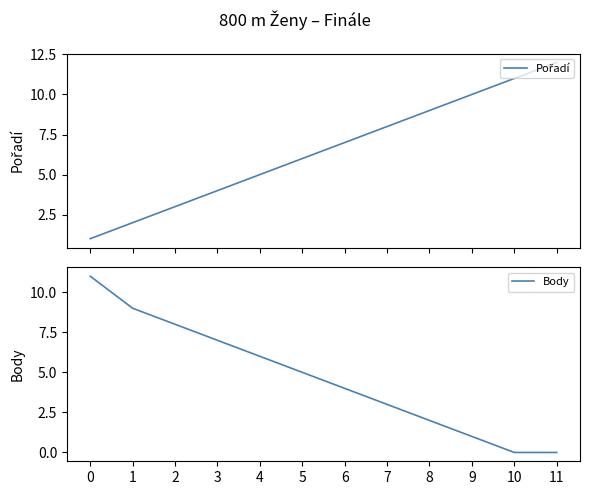

What value does the Body series have at 1, to the nearest 10?

10